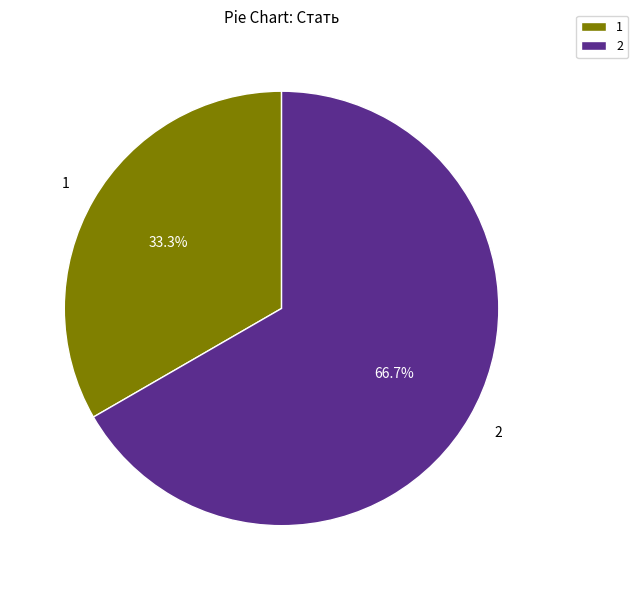

What portion of the pie excludes 2?

33.3%